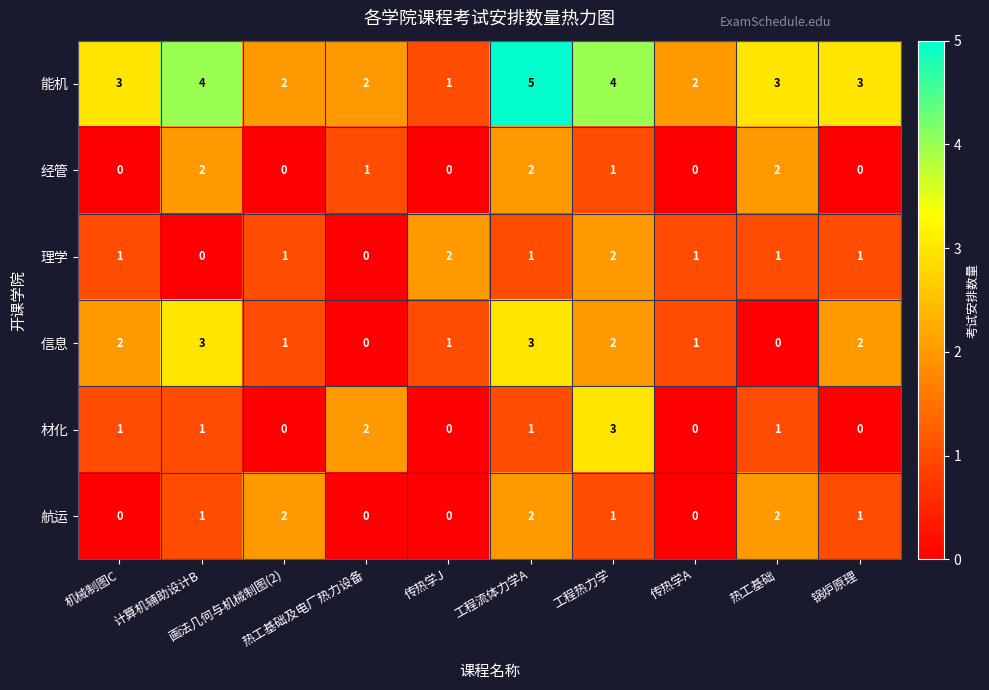

What is the difference between the second highest and second lowest values in the 信息 series?

3